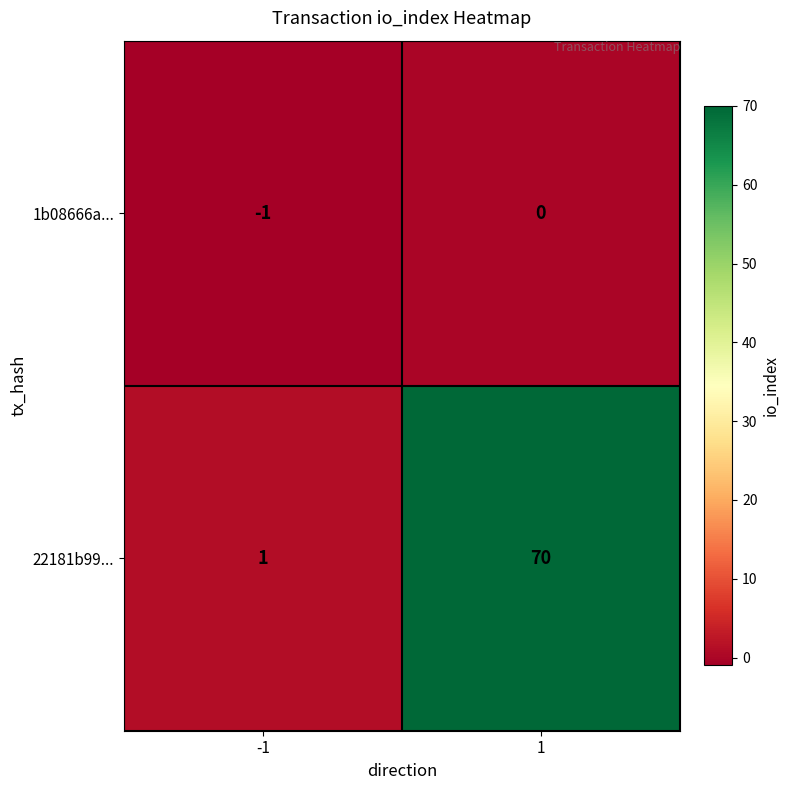

Rank the series at -1 from lowest to highest value.

1b08666a..., 22181b99...